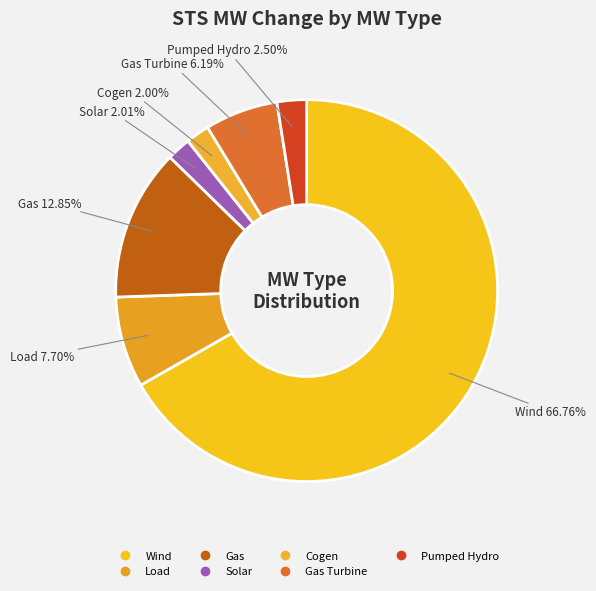

How many segments does this pie chart have?

7